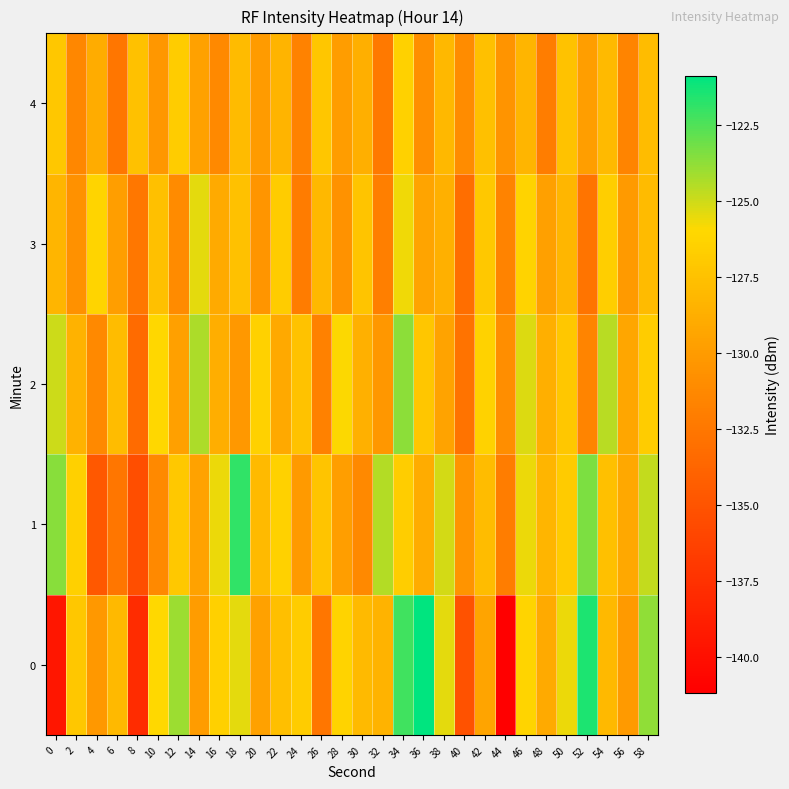

What is the smallest value displayed?

-141.2